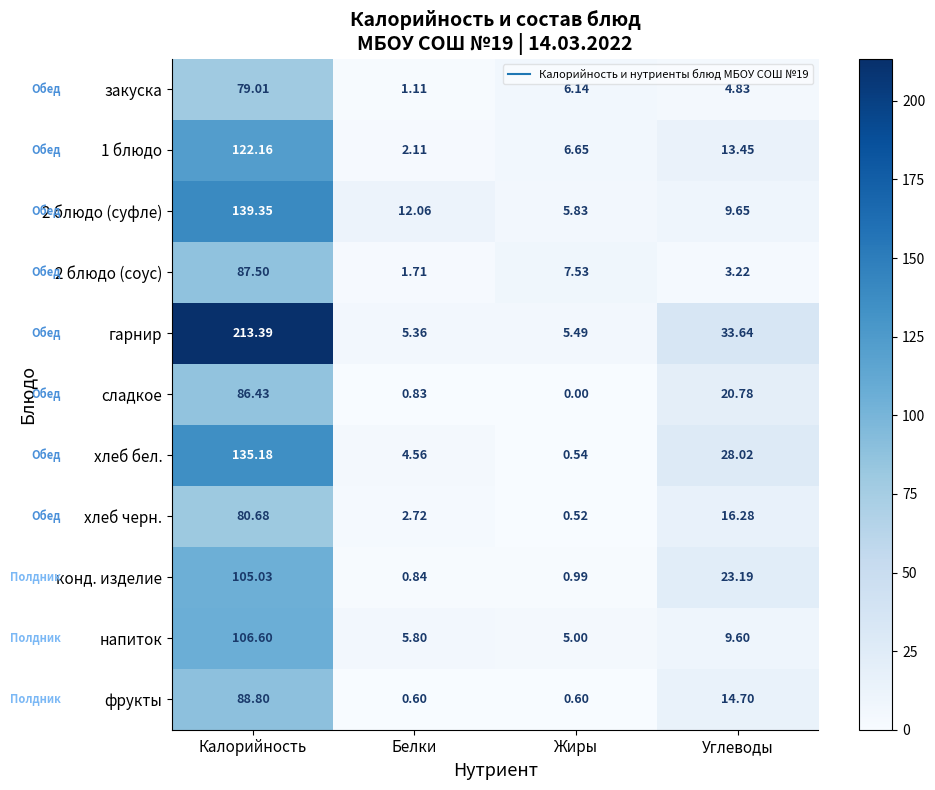

At which label does хлеб черн. reach its peak?

Калорийность